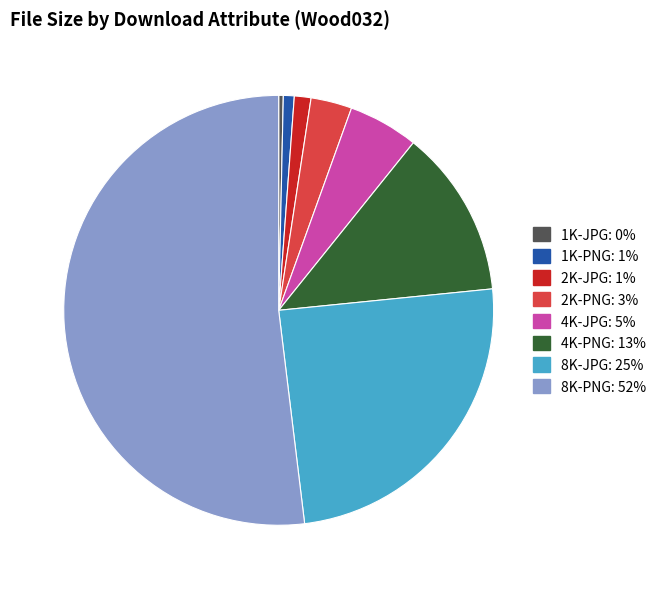

Which slice is the largest?

8K-PNG